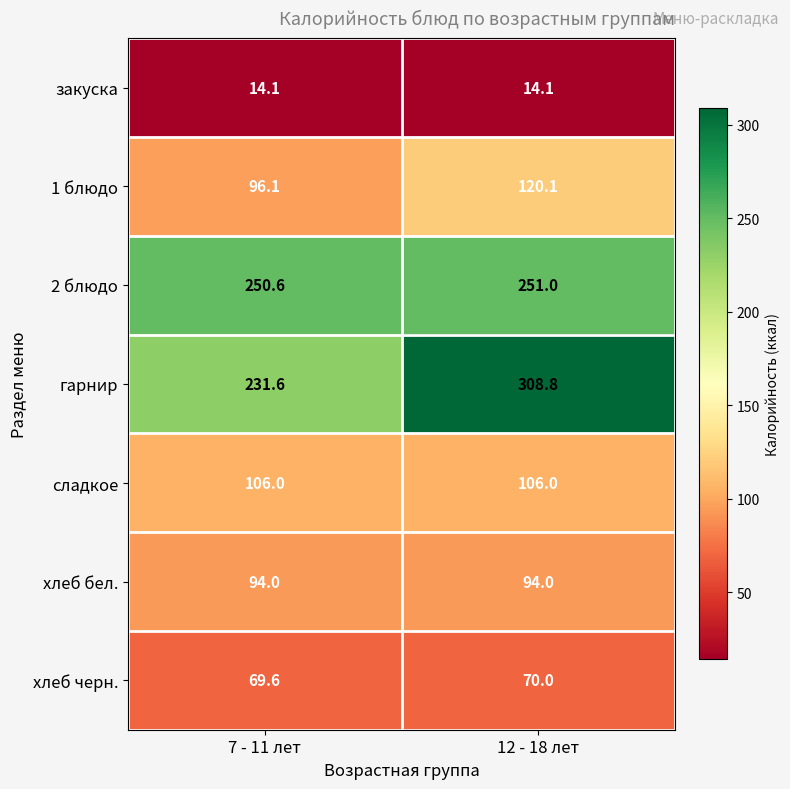

Rank the series by their maximum value, from highest to lowest.

гарнир, 2 блюдо, 1 блюдо, сладкое, хлеб бел., хлеб черн., закуска